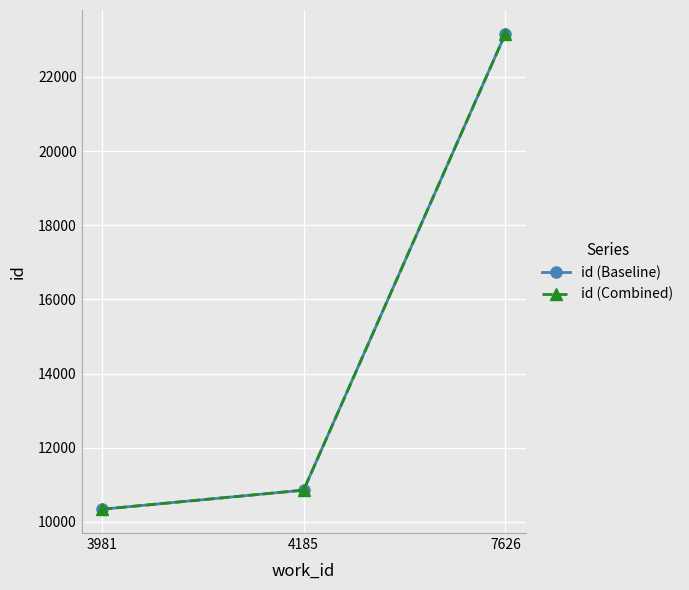

What is the maximum value shown in the chart?

23162